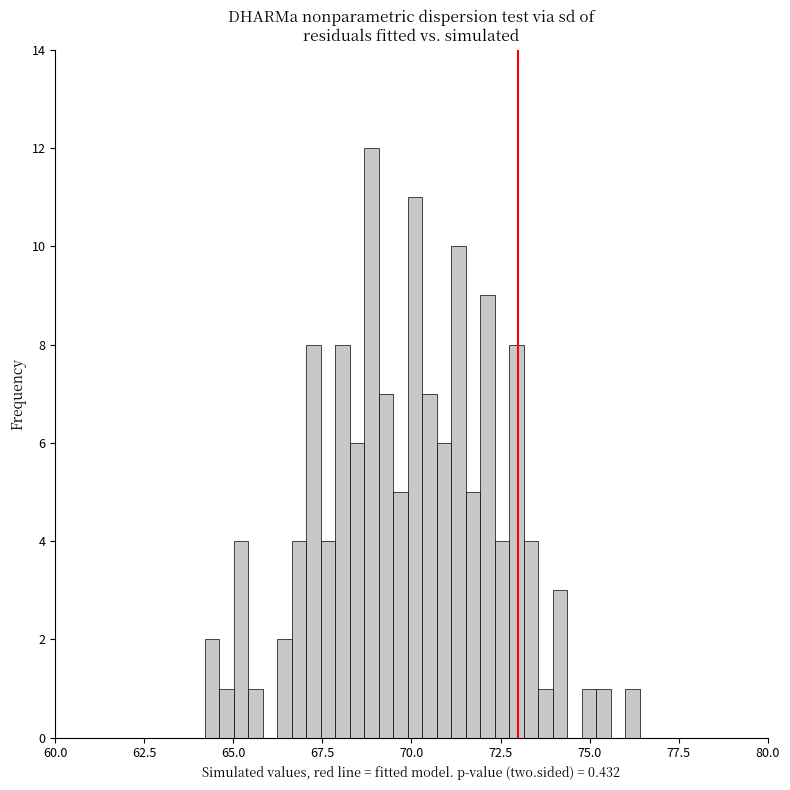

Read against the x-axis, roughly where is the centre of the tallest bar?

69.0